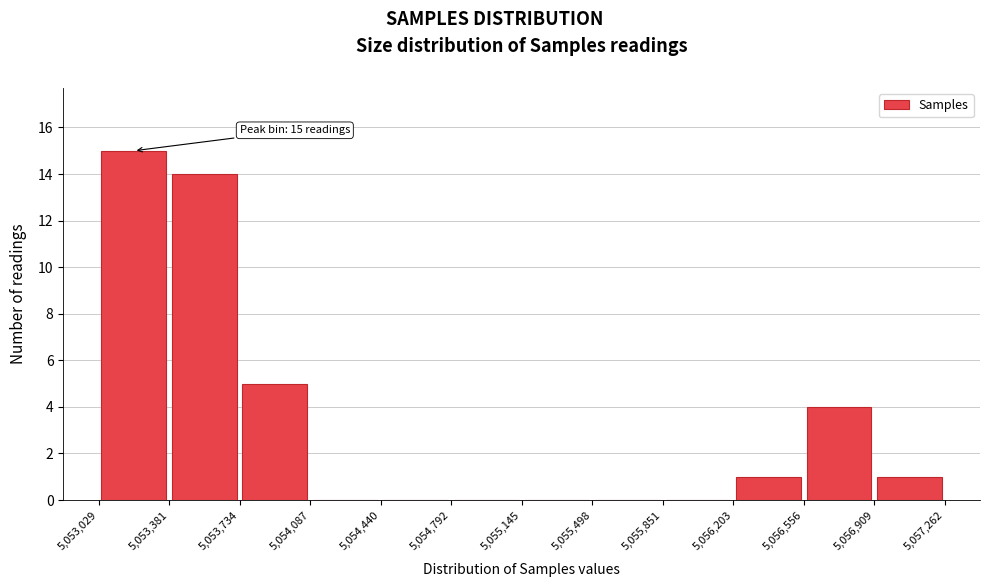

Over which range of the x-axis is the bar tallest?

5,053,029 to 5,053,381